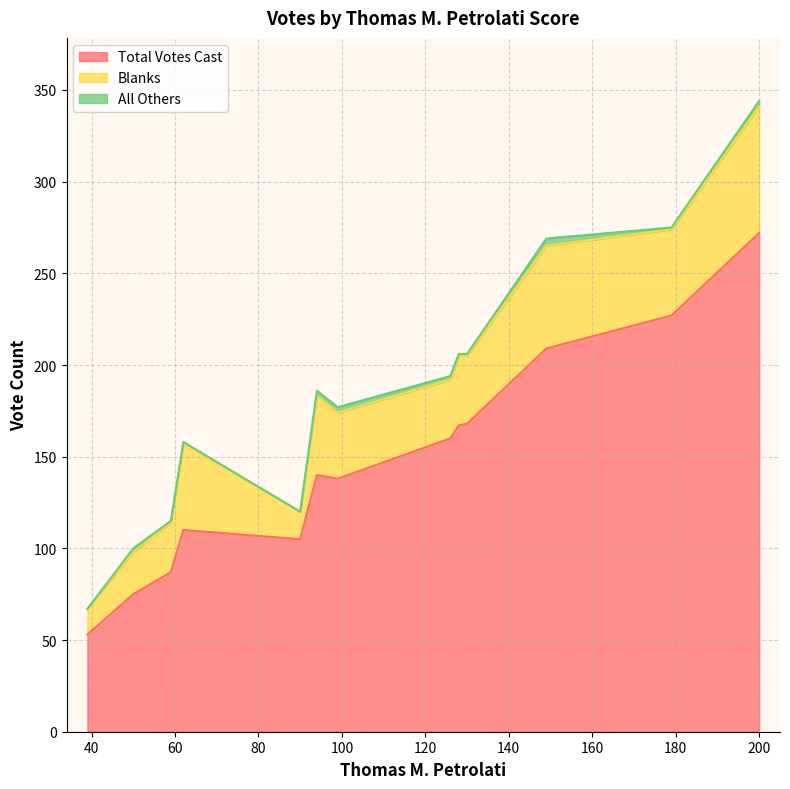

How many categories are shown in the chart?

13